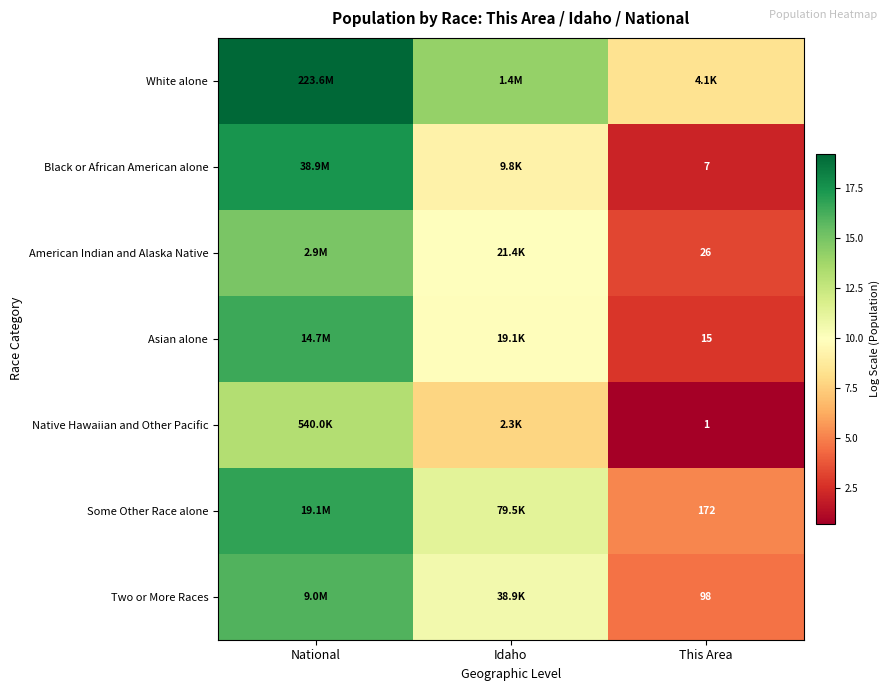

What is the difference between the Native Hawaiian and Other Pacific values at Idaho and This Area?

7.1